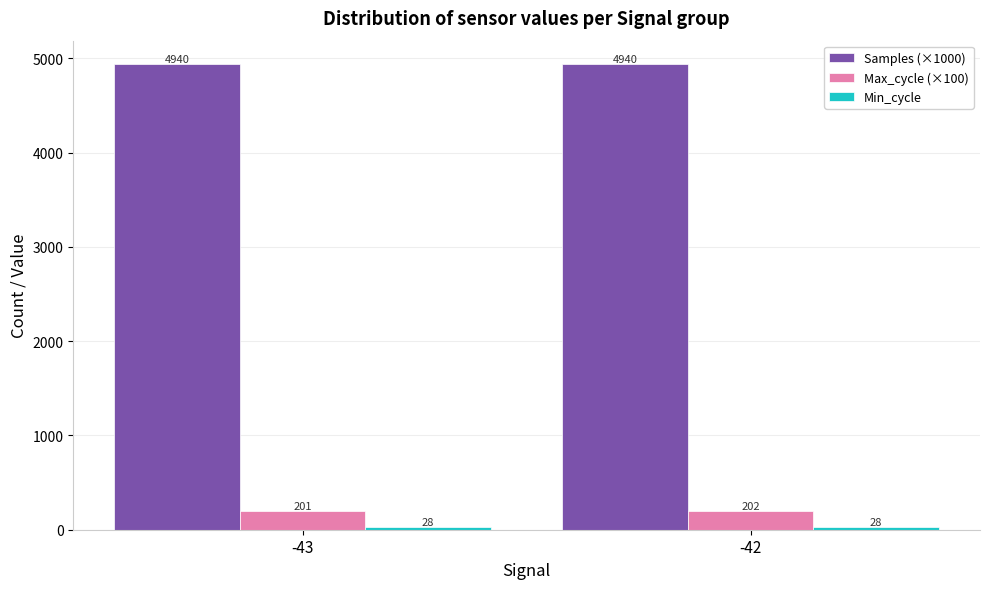

What is the sum of all Samples (×1000) values?

9879.3